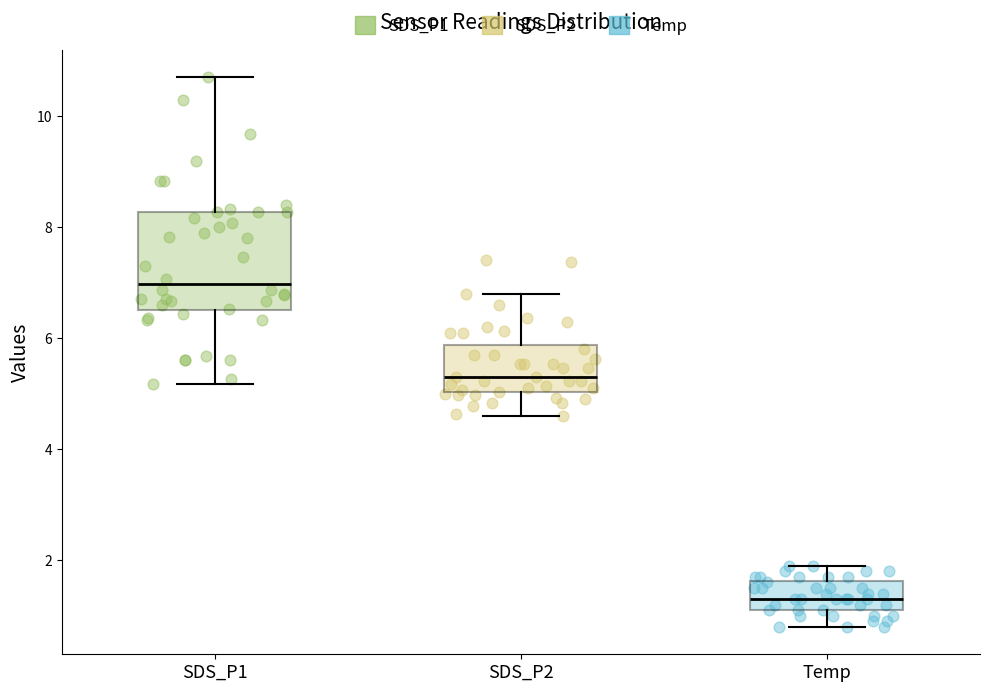

Which box's median line is the highest?

SDS_P1